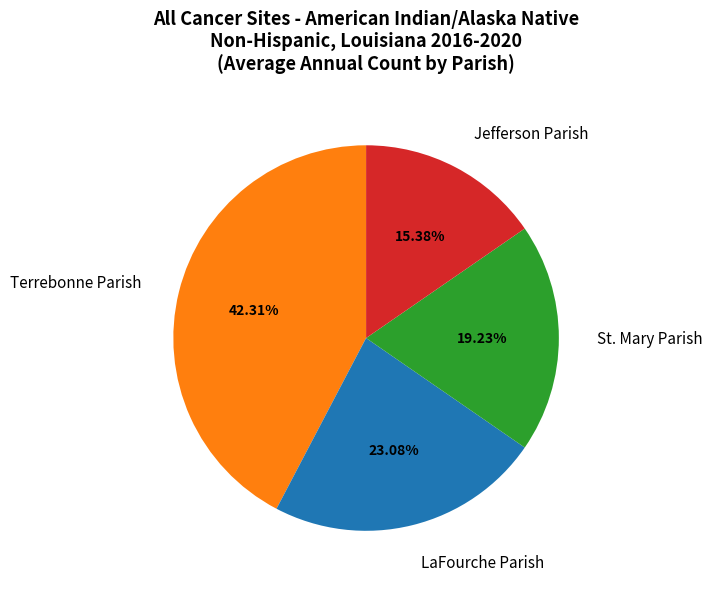

To the nearest percent, what is the average slice percentage?

25%